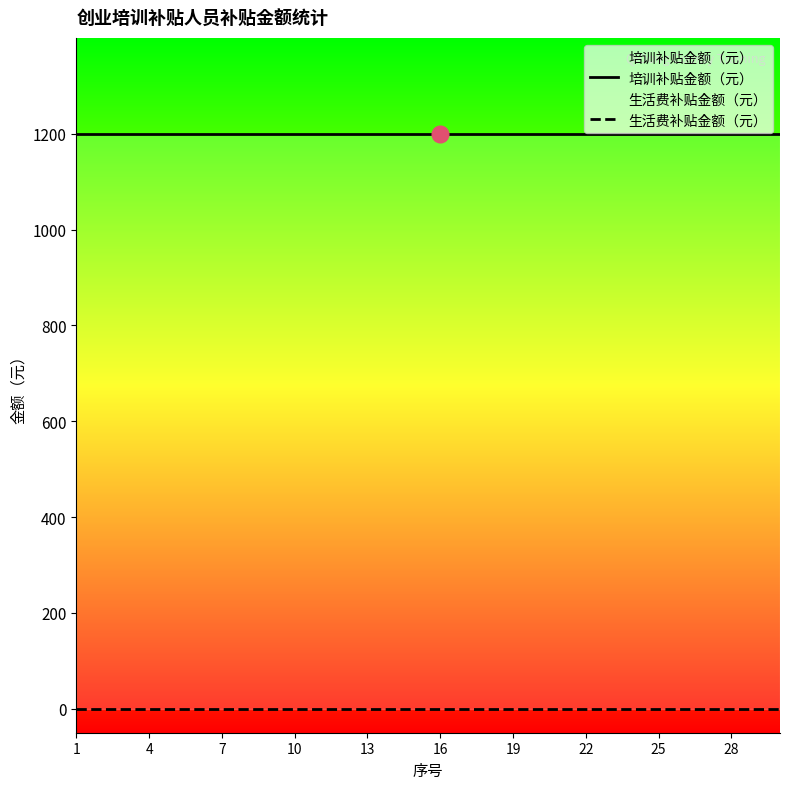

Is the value of 培训补贴金额（元） at 19 greater than the value of 生活费补贴金额（元） at 29?

Yes